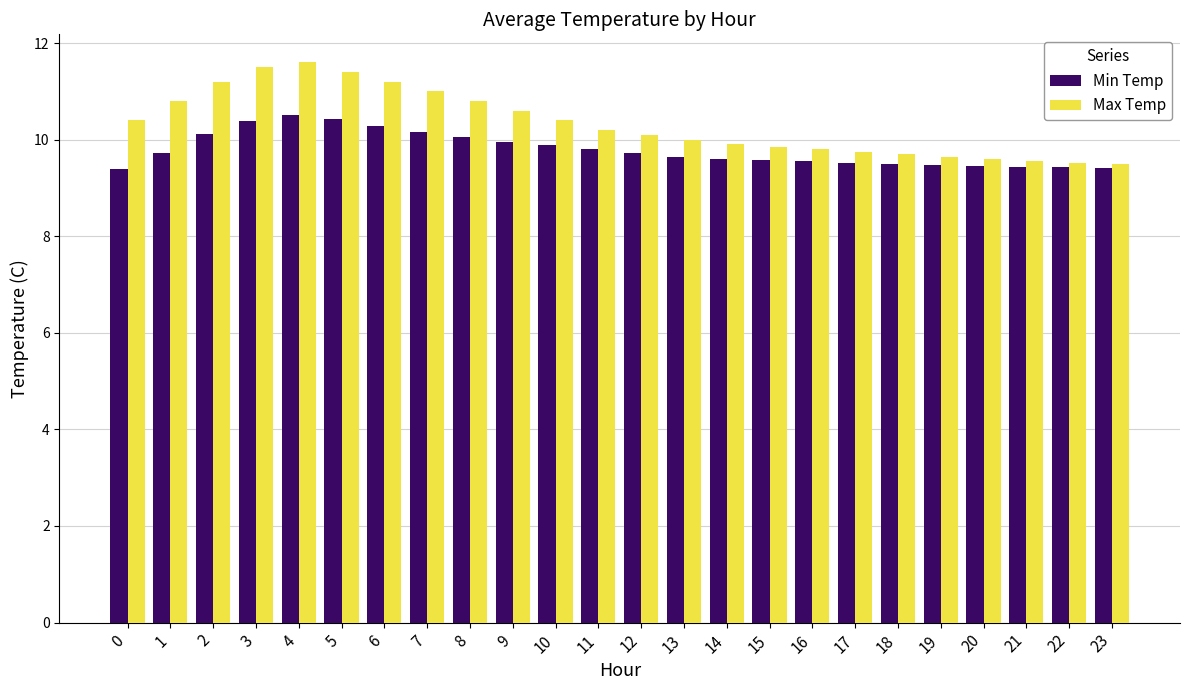

Which series has the widest spread of values?

Max Temp